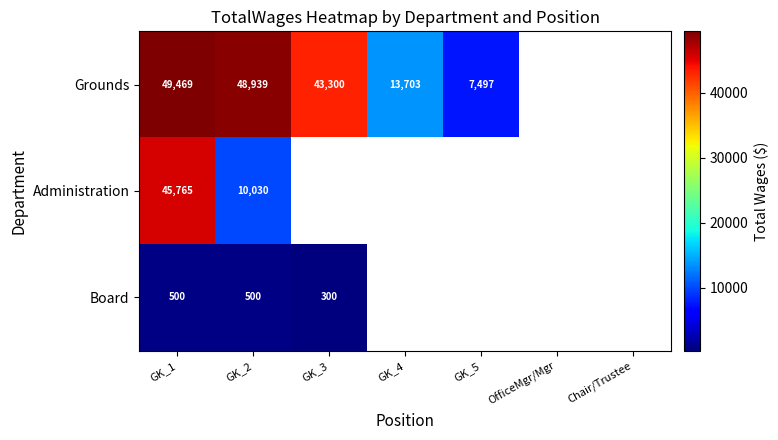

Rank the series at GK_1 from highest to lowest value.

Grounds, Administration, Board